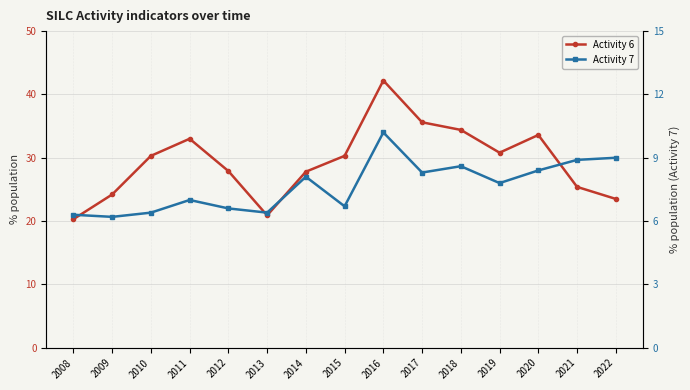

Does the chart have visible grid lines?

Yes